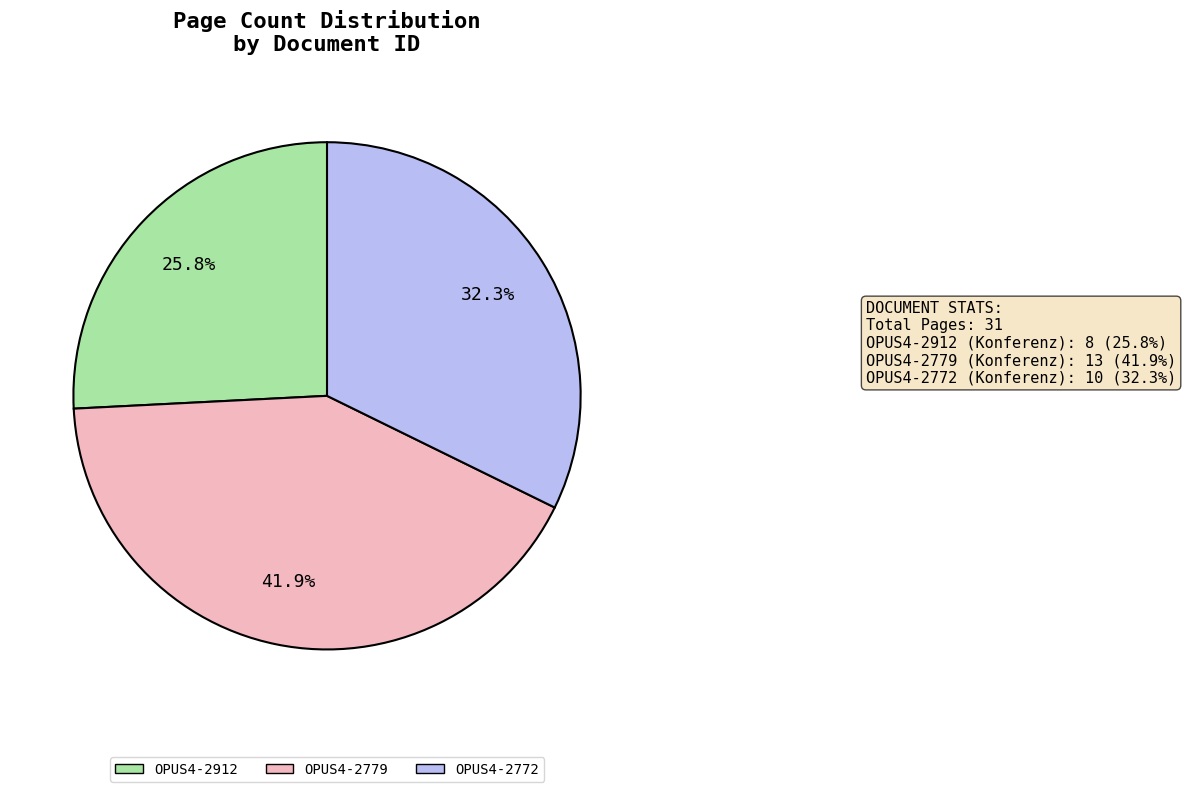

The OPUS4-2912 slice represents 26% of the pie. True or false?

True